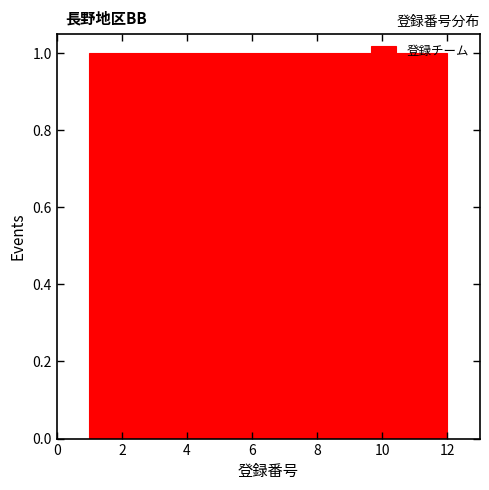

Reading left to right, list every bar in this chart as the range it spans on the x-axis followed by its height. Neither the bar edges nor the heights are printed on the chart, so give them approximately, as read against the axes.

1.0 to 2.0: 1
2.0 to 2.8: 1
2.8 to 3.8: 1
3.8 to 4.6: 1
4.6 to 5.6: 1
5.6 to 6.6: 1
6.6 to 7.4: 1
7.4 to 8.4: 1
8.4 to 9.2: 1
9.2 to 10.2: 1
10.2 to 11.0: 1
11.0 to 12.0: 1